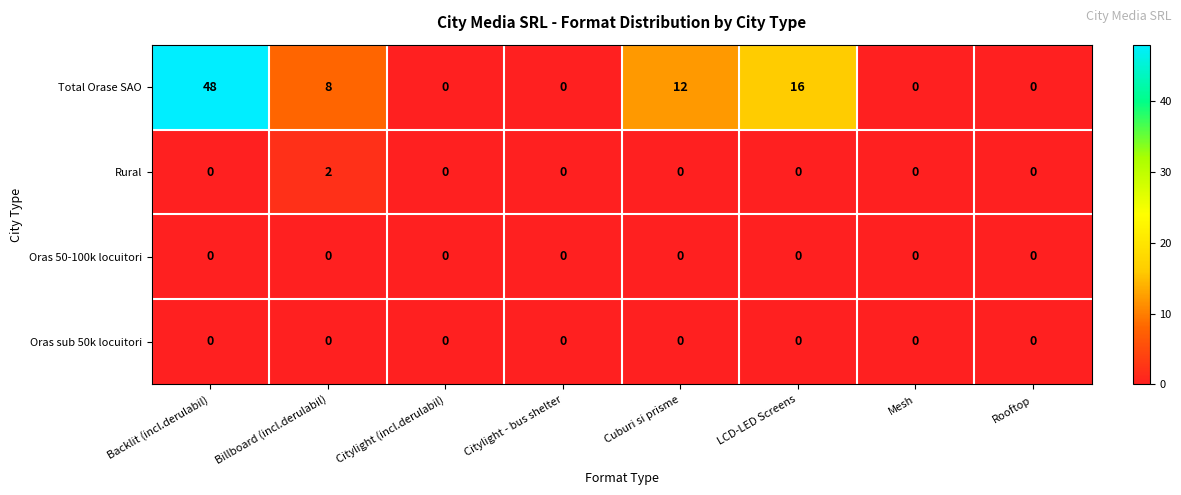

How many Rural values are between 0 and 1?

7